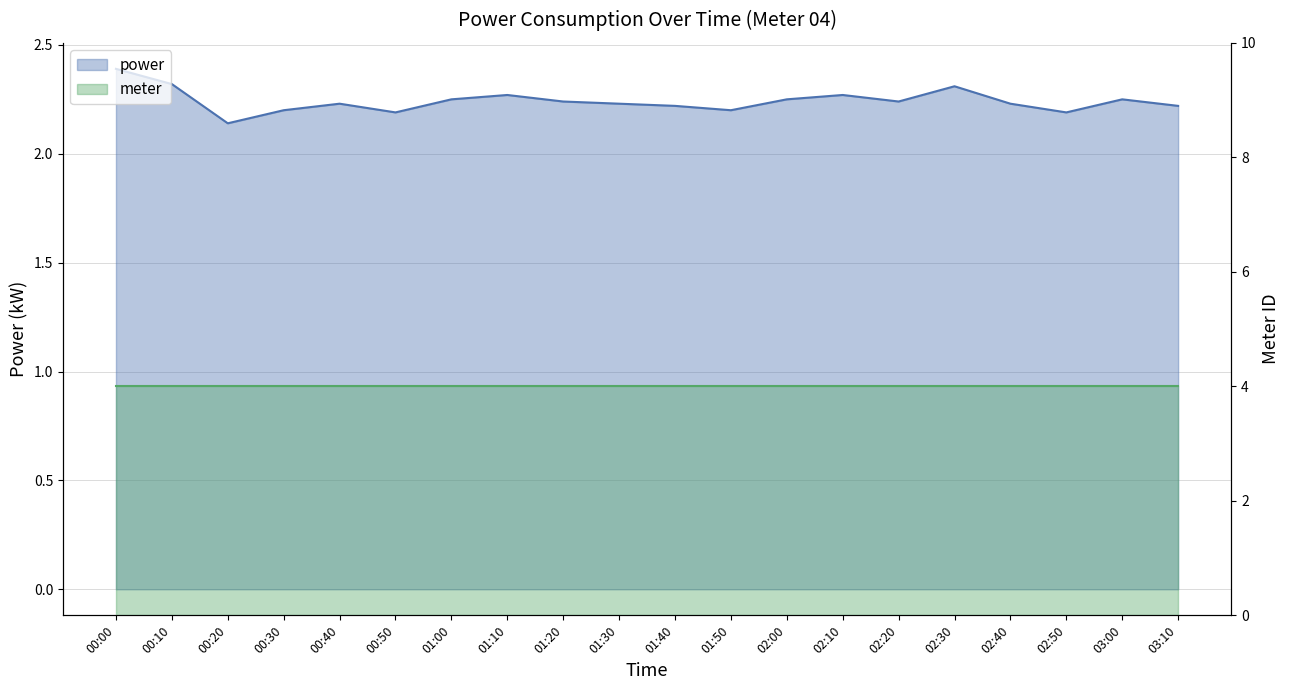

Reading right to left, what are all the values shown in this chart?

03:10=2.2	03:00=2.2	02:50=2.2	02:40=2.2	02:30=2.3	02:20=2.2	02:10=2.3	02:00=2.2	01:50=2.2	01:40=2.2	01:30=2.2	01:20=2.2	01:10=2.3	01:00=2.2	00:50=2.2	00:40=2.2	00:30=2.2	00:20=2.1	00:10=2.3	00:00=2.4